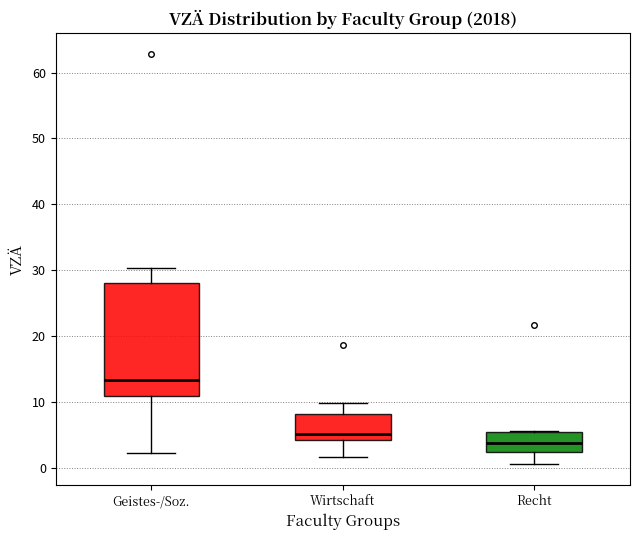

Reading left to right, transcribe this box plot: for each box, give where its median line is, the range the box spans, and where its two whiskers end, as read against the y-axis. The values are not printed on the chart, so give them approximately, as read against the axis.

Geistes-/Soz.: median 13, box 11 to 28, whiskers 2 to 30
Wirtschaft: median 5, box 4 to 8, whiskers 2 to 10
Recht: median 4, box 2 to 5, whiskers 1 to 6